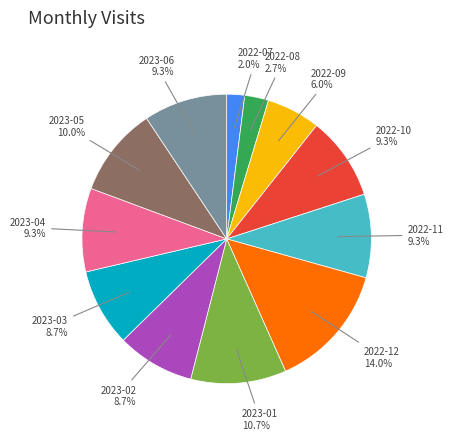

To the nearest percent, what is the average slice percentage?

8%